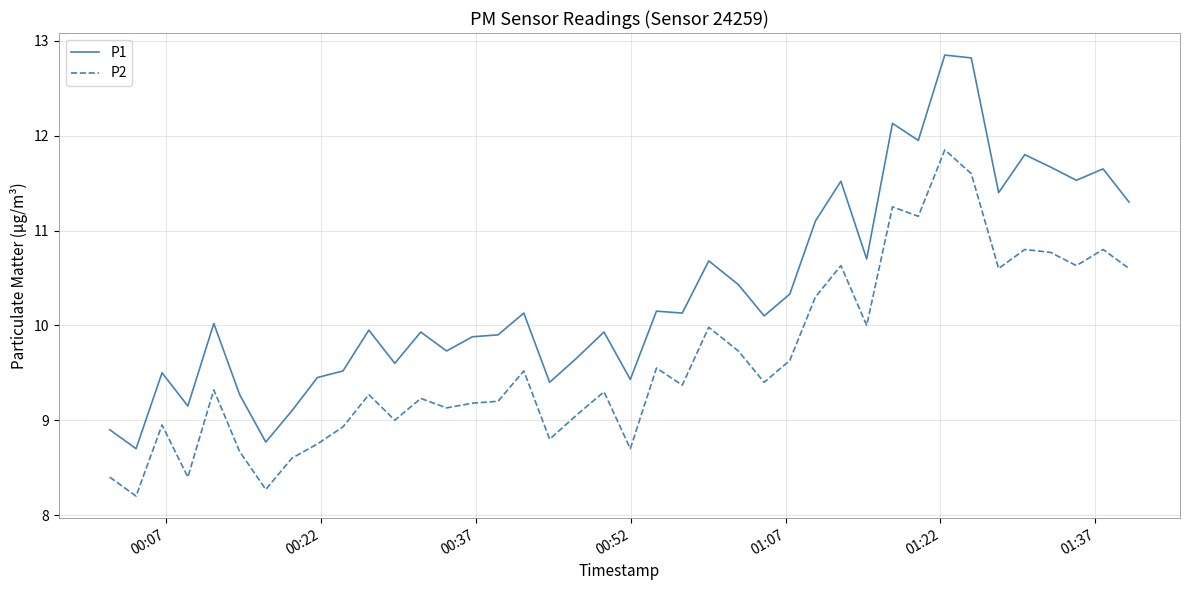

True or false: P1 and P2 cross at least once.

False